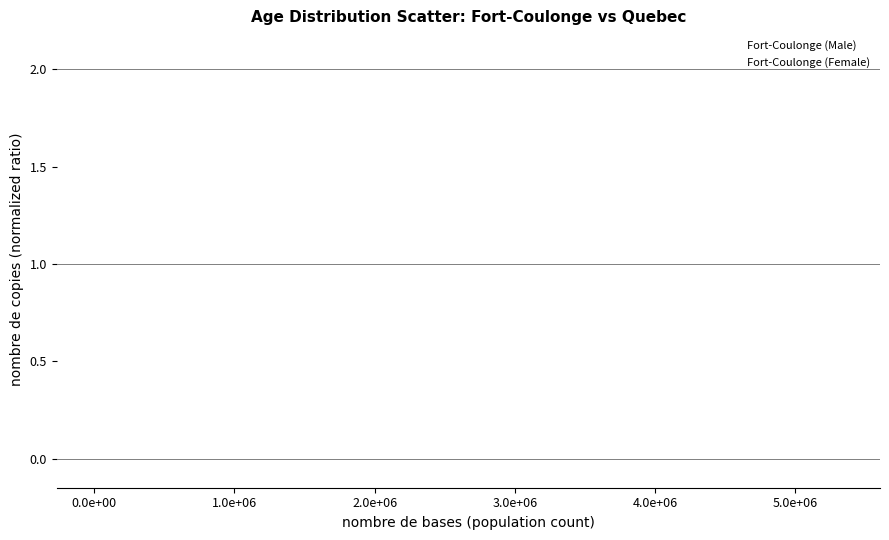

Which series reaches the maximum Y coordinate?

Fort-Coulonge (Male)